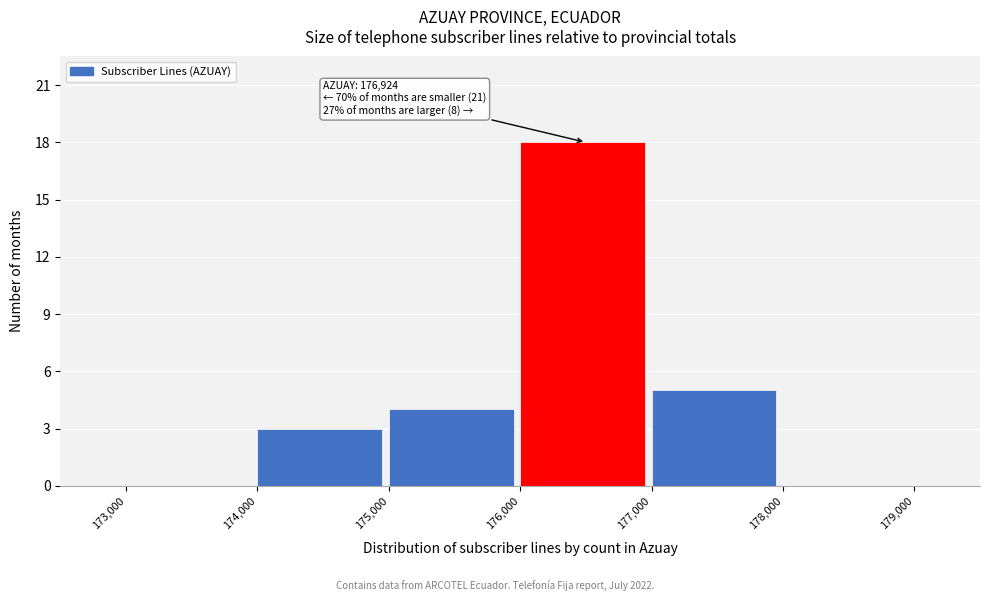

Which range on the x-axis has the tallest bar?

176,000 to 177,000